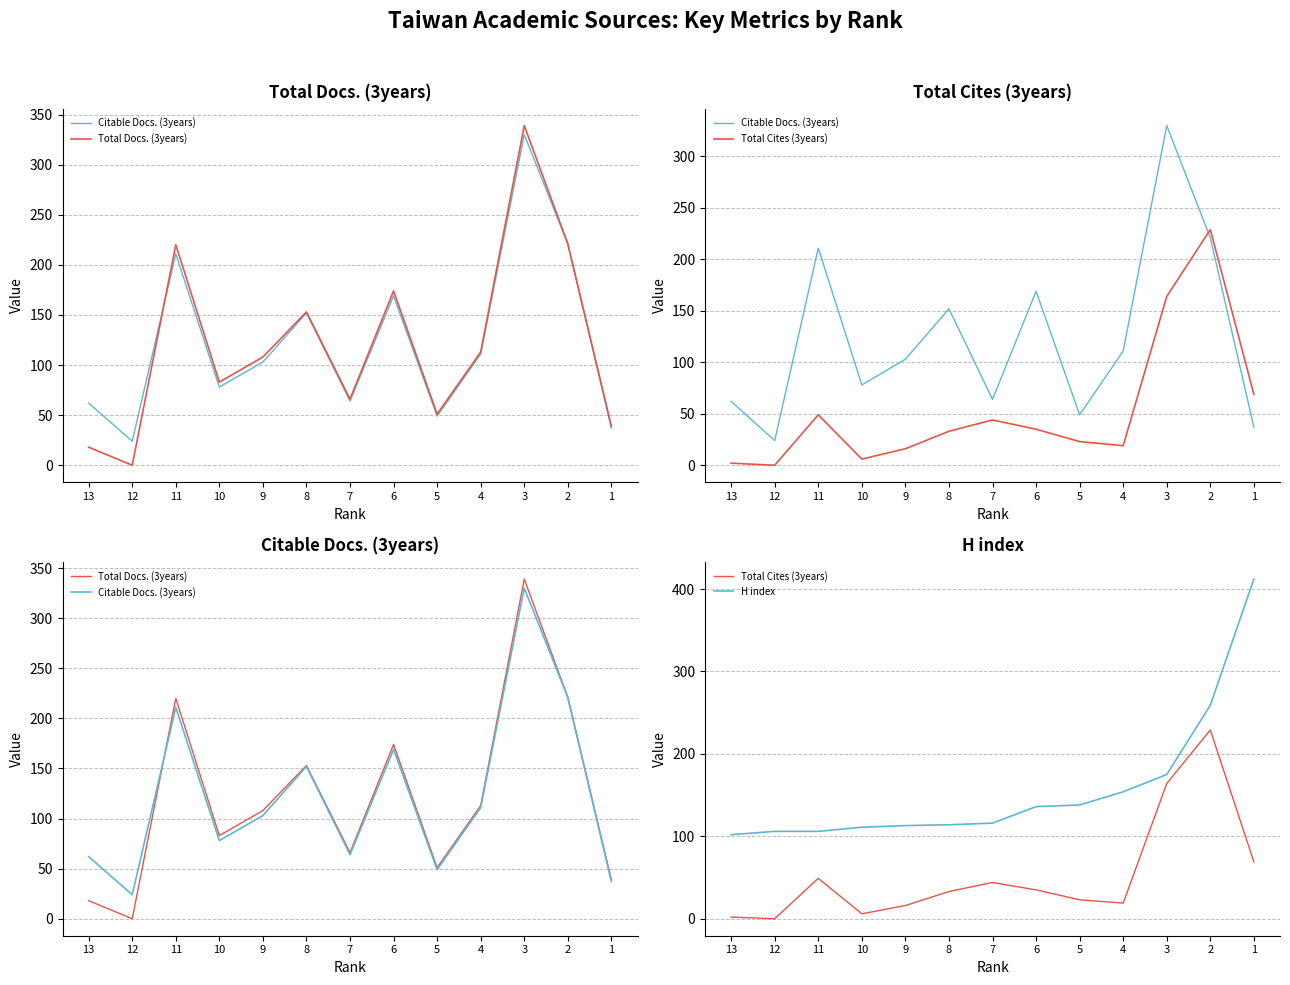

Where is Citable Docs. (3years) nearest to the value 177?

6